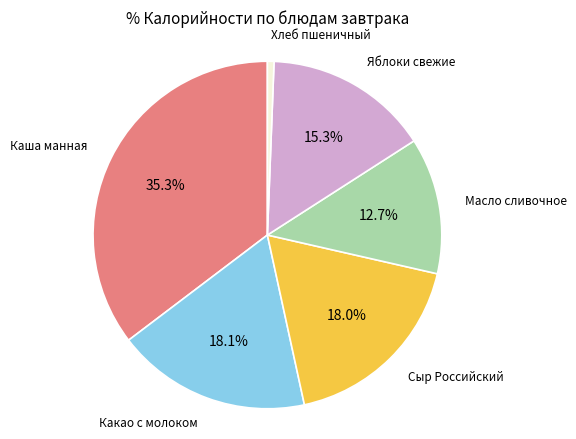

To the nearest percent, what is the difference between the largest and smallest slice percentages?

35%